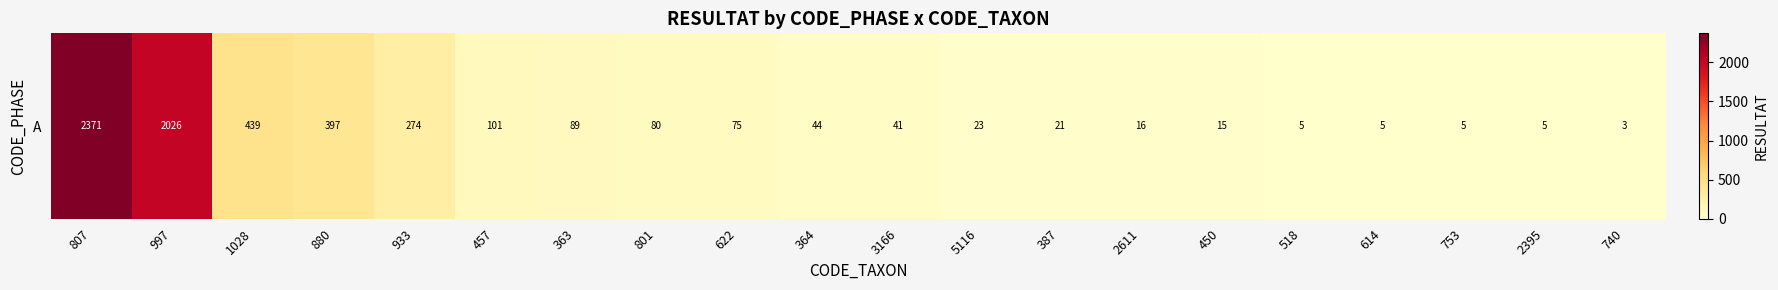

At which category does the chart reach its minimum across all series?

740